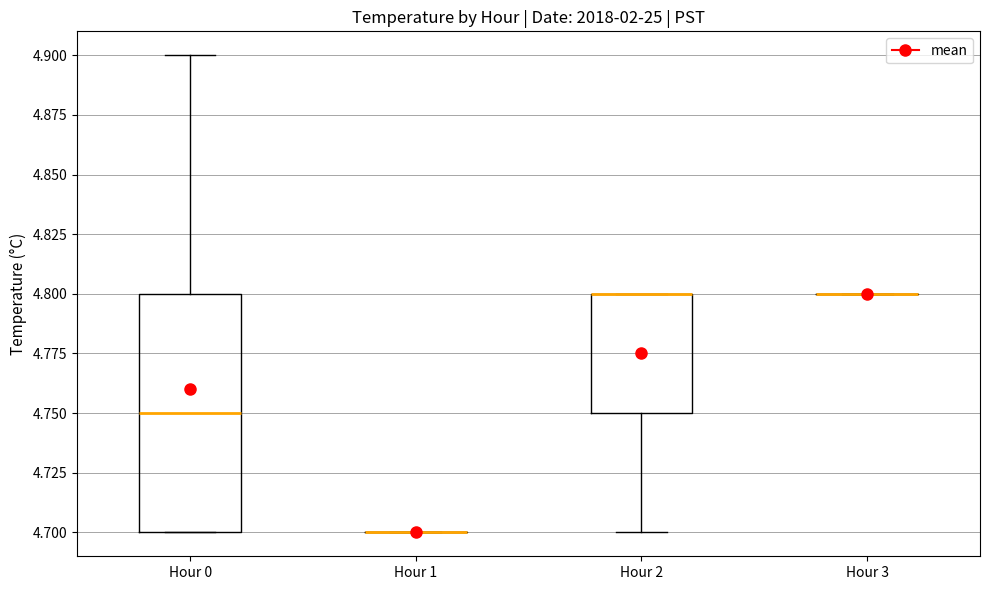

Reading left to right, read every box against the y-axis: the position of its median line, the range the box covers, and the ends of its whiskers. The values are not printed on the chart, so give them approximately, as read against the axis.

Hour 0: median 4.75, box 4.70 to 4.80, whiskers 4.70 to 4.90
Hour 1: box collapsed to a line at 4.70, whiskers 4.70 to 4.70
Hour 2: median 4.80 (drawn on the box's upper edge), box 4.75 to 4.80, whiskers 4.70 to 4.80
Hour 3: box collapsed to a line at 4.80, whiskers 4.80 to 4.80